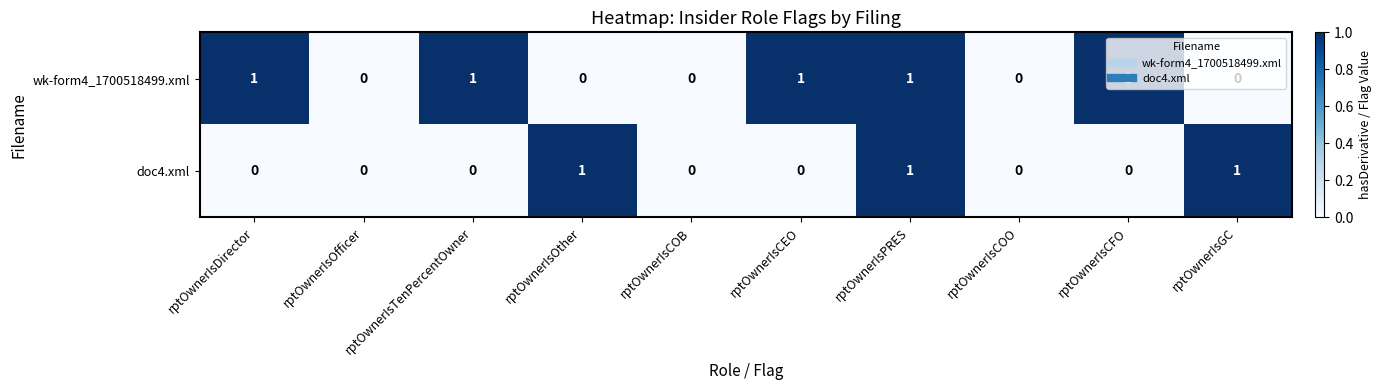

Is it true that doc4.xml equals 1 at rptOwnerIsOther?

True